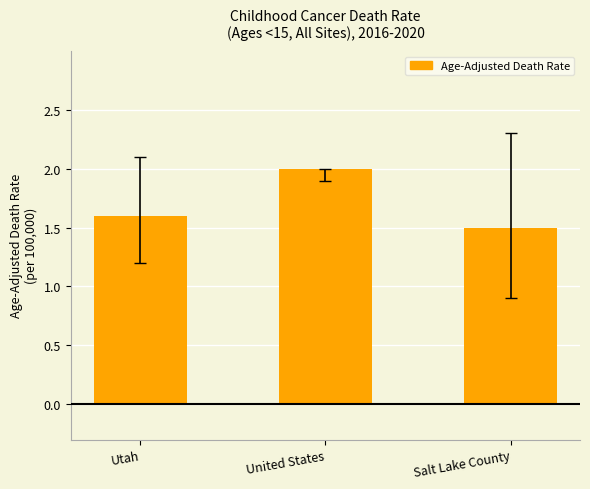

Are the bars horizontal?

No